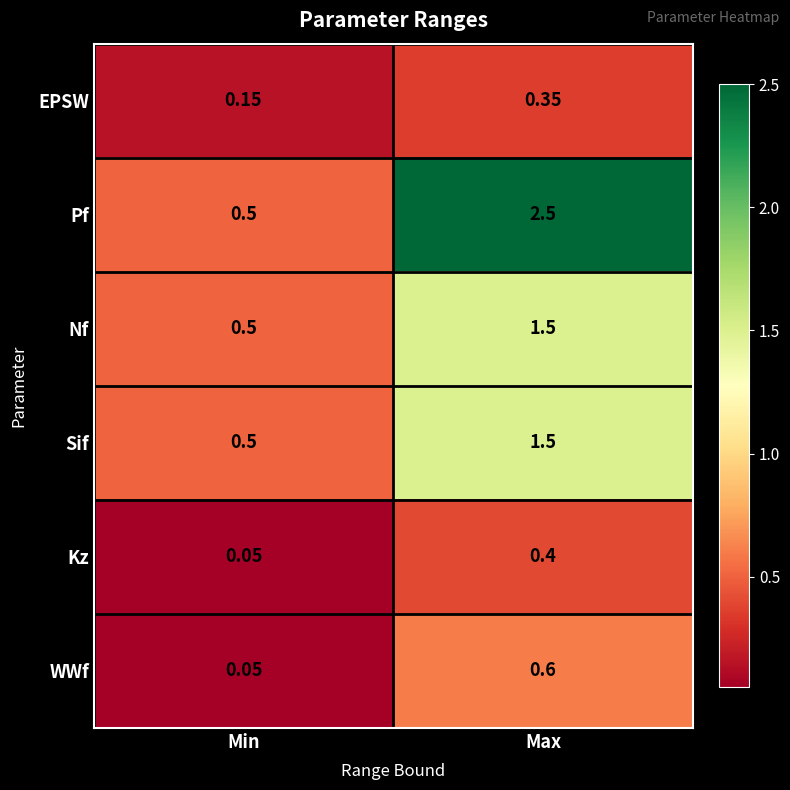

At which category is the sum across all series the highest?

Max